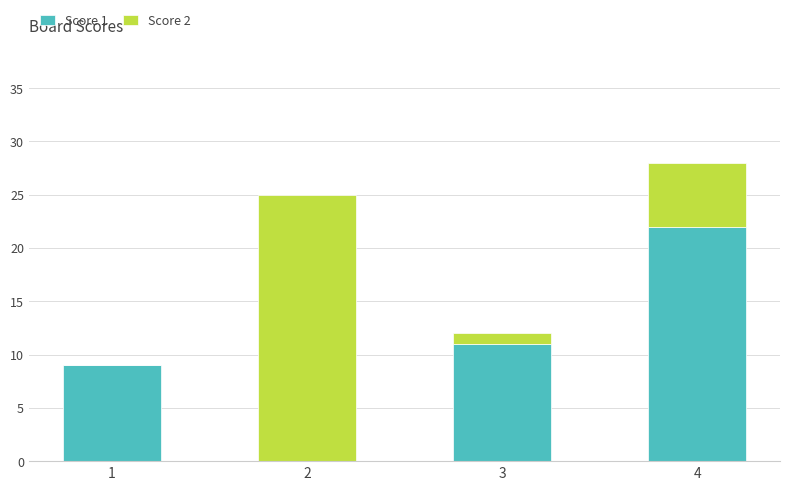

Is it true that Score 1 equals 17 at 3?

False